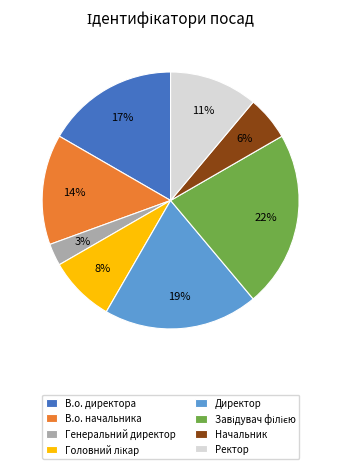

Between В.о. директора and В.о. начальника, which is larger?

В.о. директора